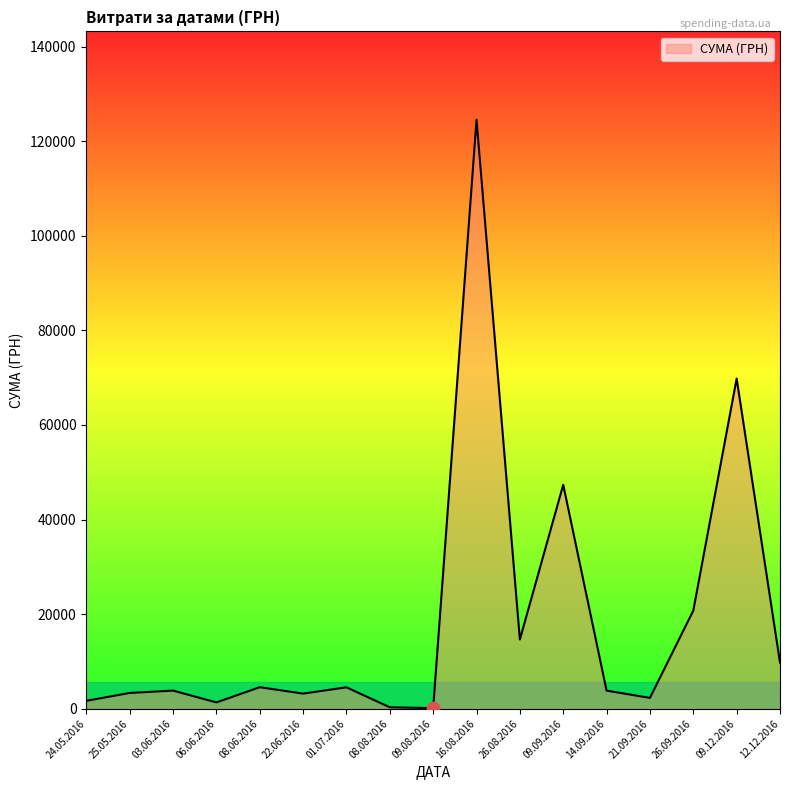

Approximately how many times larger is the value at 08.06.2016 compared to 16.08.2016?

0.0